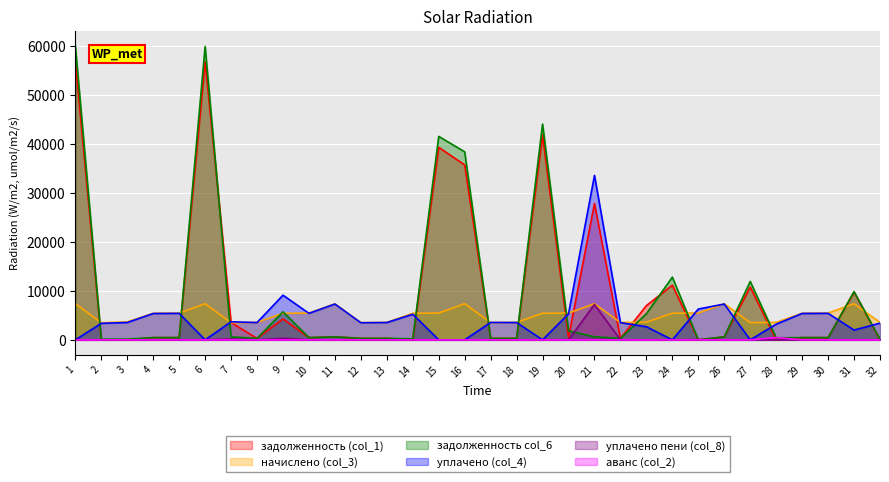

What is the difference between the second highest and minimum values in the задолженность (col_1) series?

56776.3